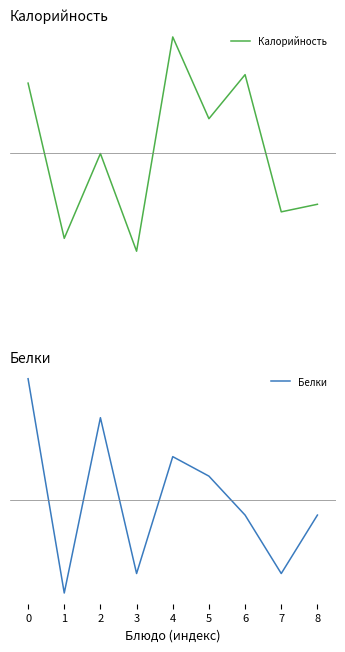

Reading left to right, what are all the values shown in this chart?

Калорийность: 0.6	-0.7	-0.0	-0.9	1.0	0.3	0.7	-0.5	-0.4
Белки: 1.0	-0.8	0.7	-0.6	0.4	0.2	-0.1	-0.6	-0.1